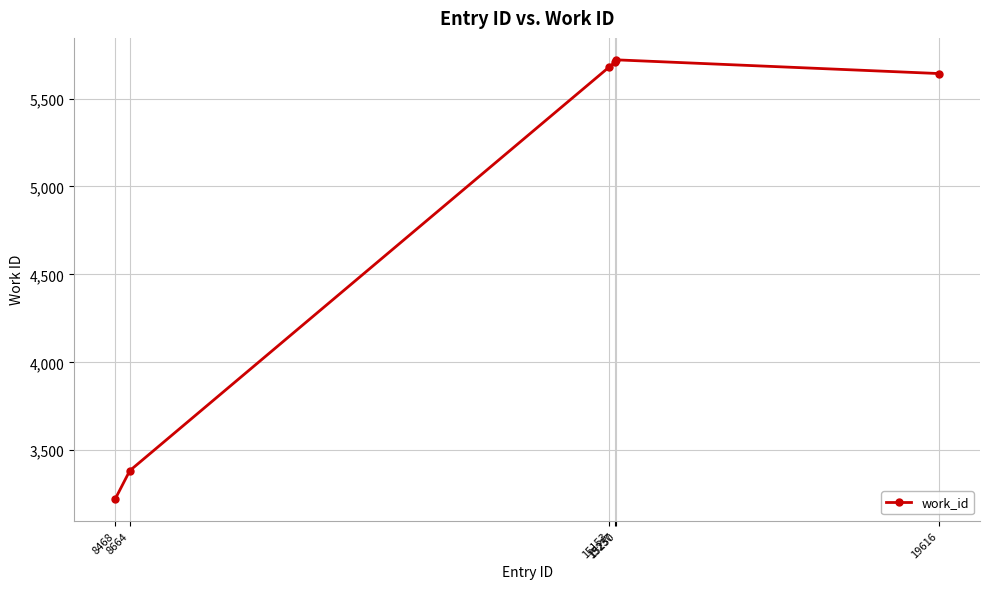

What is the value of the 1st point from the left?

3224